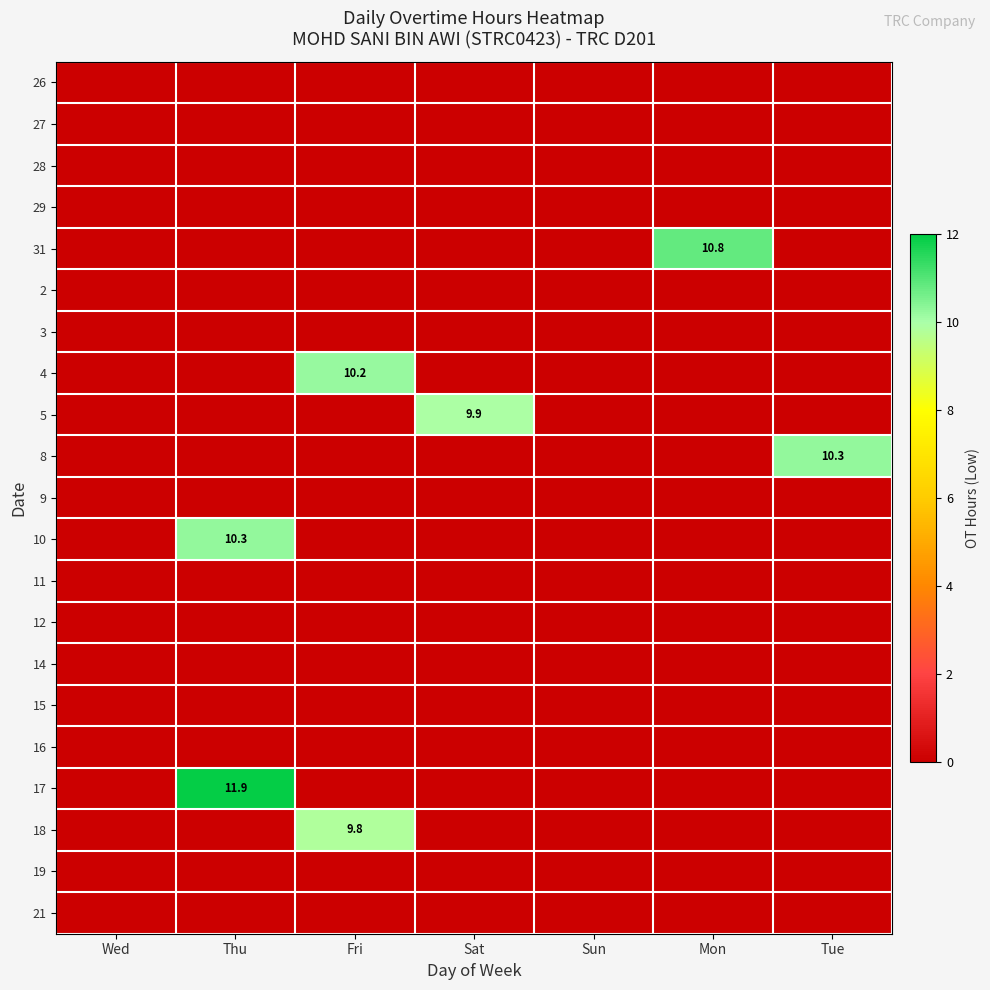

The 31 series shows 10.8 at Mon. True or false?

True